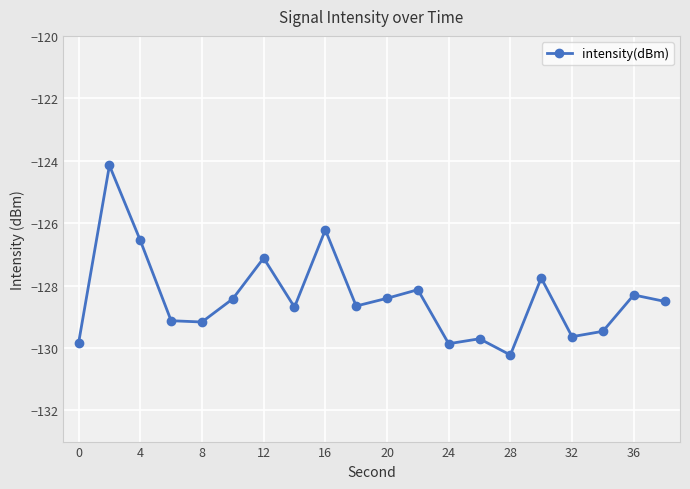

What is the maximum value shown in the chart?

-124.2